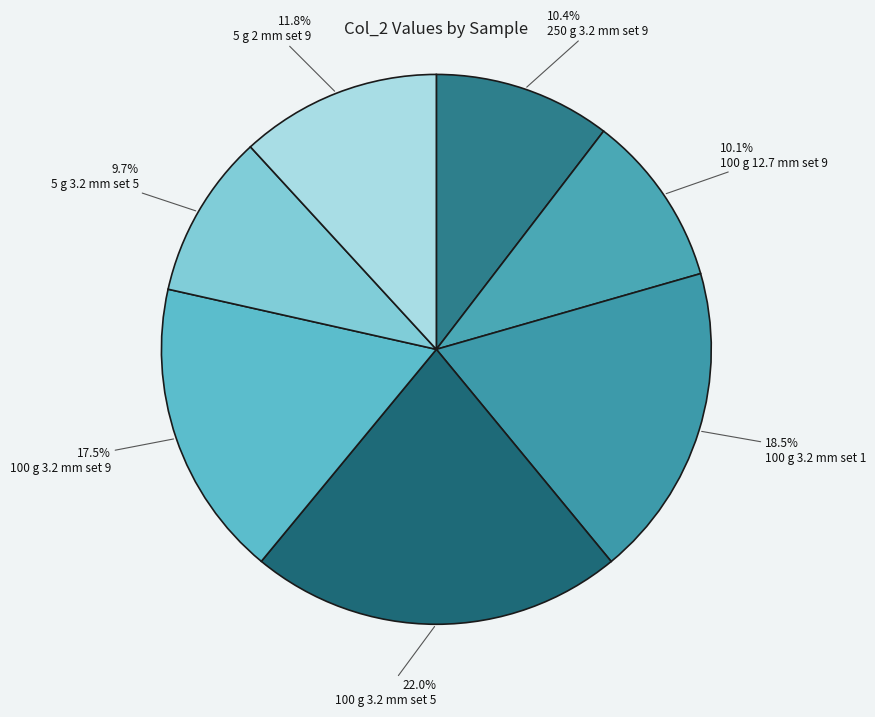

How much of the chart is everything except 100 g 3.2 mm set 5?

78.0%